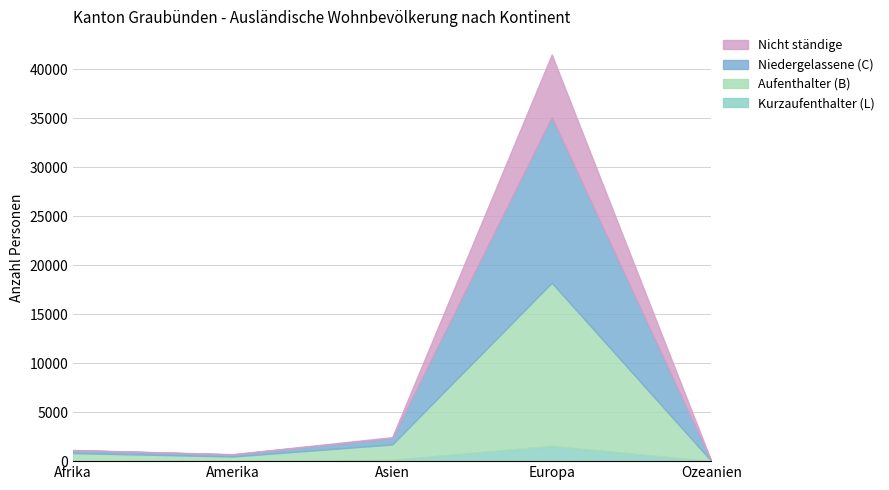

Which series has the largest total across all categories?

Aufenthalter (B)